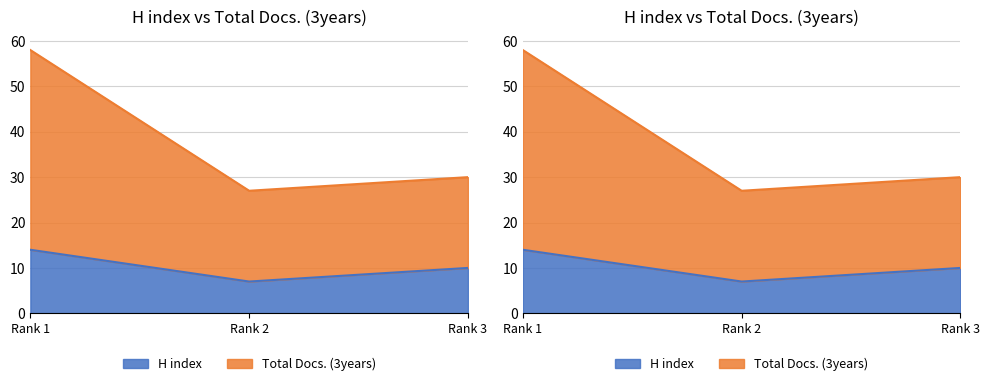

Reading right to left, transcribe all the data shown in this chart.

H index: 10	7	14
Total Docs. (3years): 30	27	58